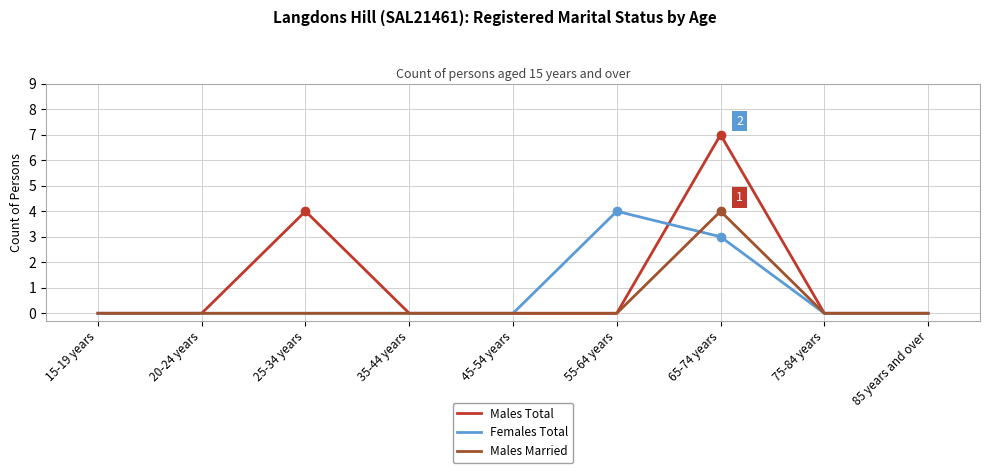

List the series in order of their overall mean, highest first.

Males Total, Females Total, Males Married